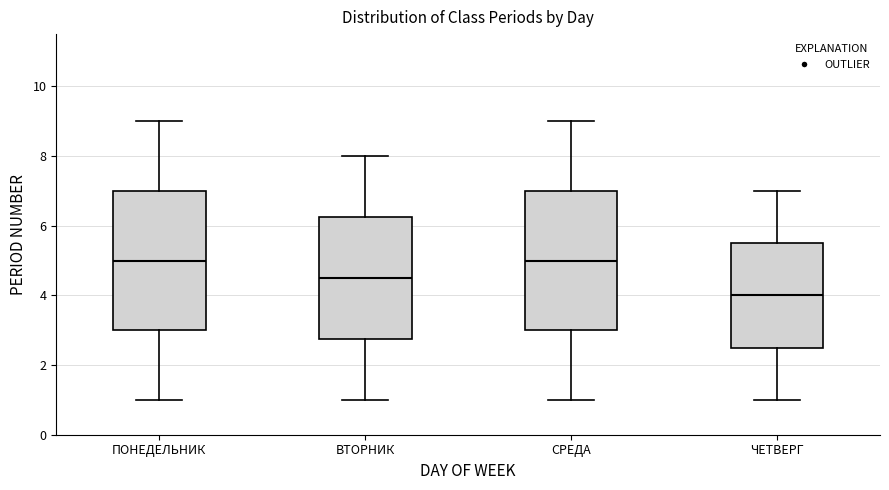

Reading left to right, transcribe this box plot: for each box, give where its median line is, the range the box spans, and where its two whiskers end, as read against the y-axis. The values are not printed on the chart, so give them approximately, as read against the axis.

ПОНЕДЕЛЬНИК: median 5.0, box 3.0 to 7.0, whiskers 1.0 to 9.0
ВТОРНИК: median 4.6, box 2.8 to 6.2, whiskers 1.0 to 8.0
СРЕДА: median 5.0, box 3.0 to 7.0, whiskers 1.0 to 9.0
ЧЕТВЕРГ: median 4.0, box 2.6 to 5.6, whiskers 1.0 to 7.0